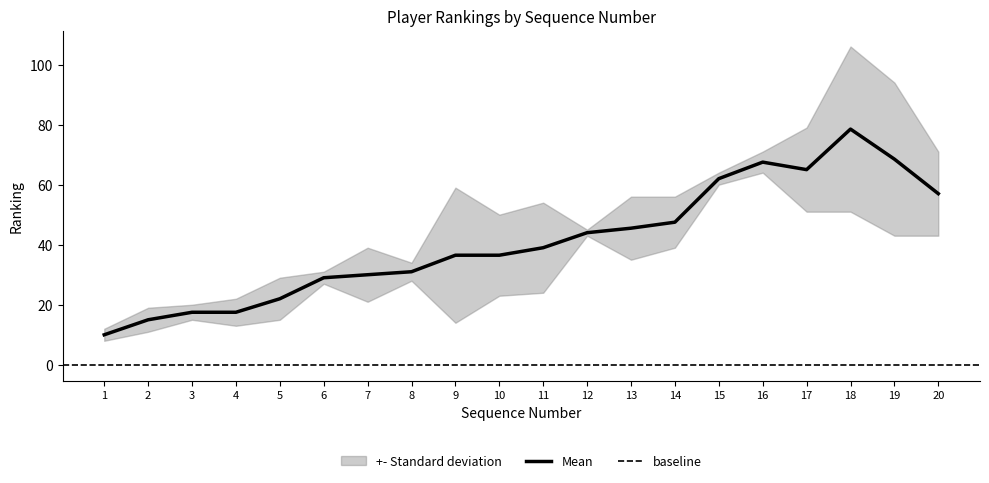

True or false: Mean has a value of 44.2 at 18.

False